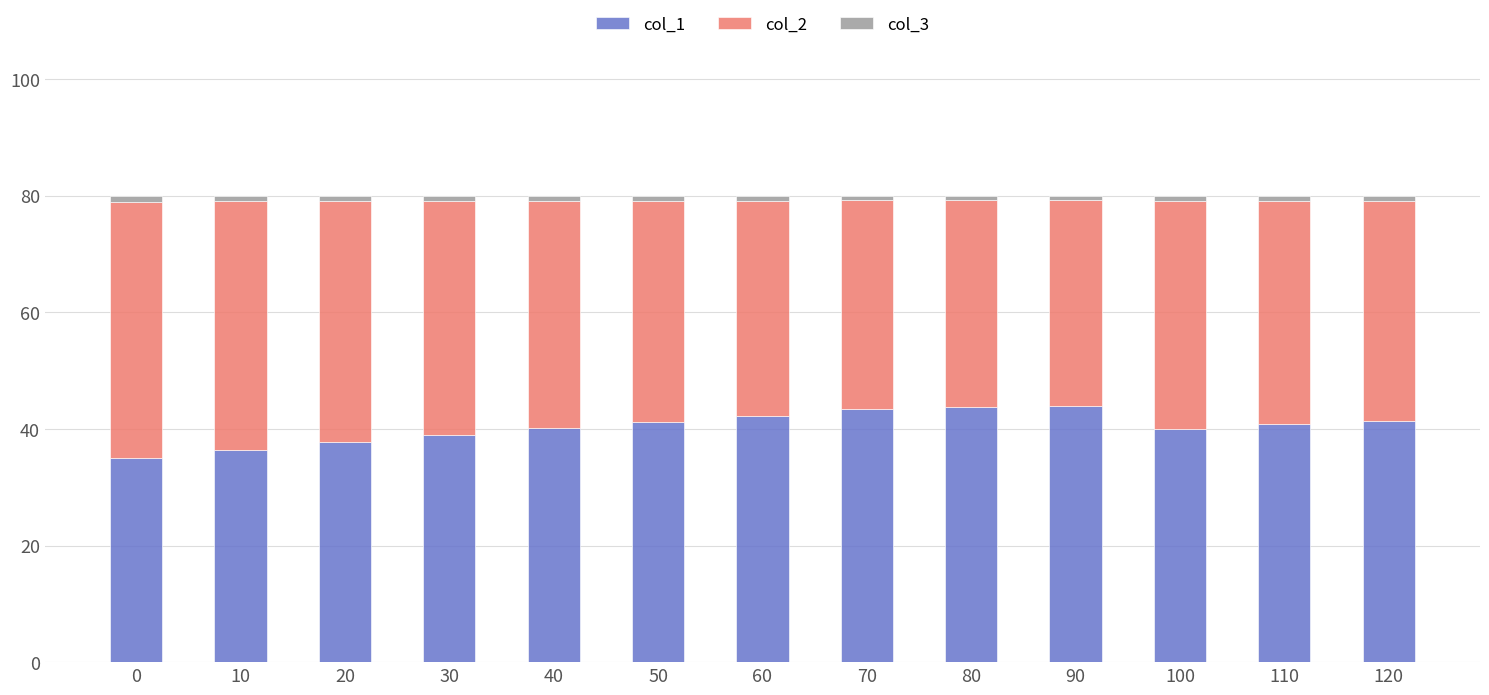

True or false: col_1 has a value of 42.3 at 60.

True